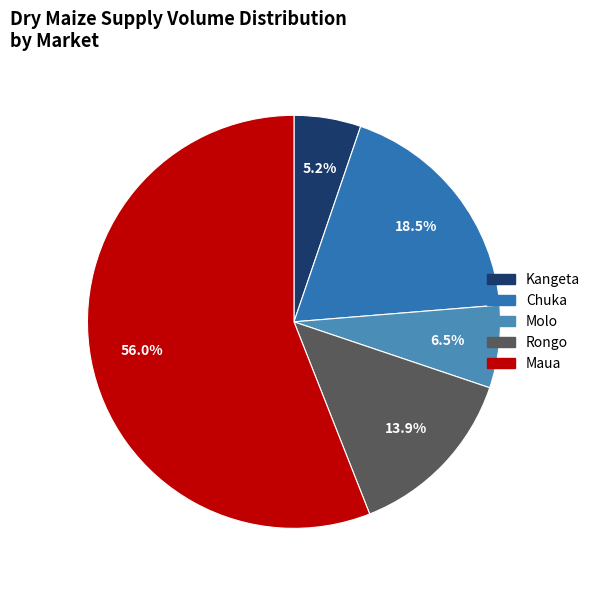

To the nearest percent, what is the difference between the largest and smallest slice percentages?

51%